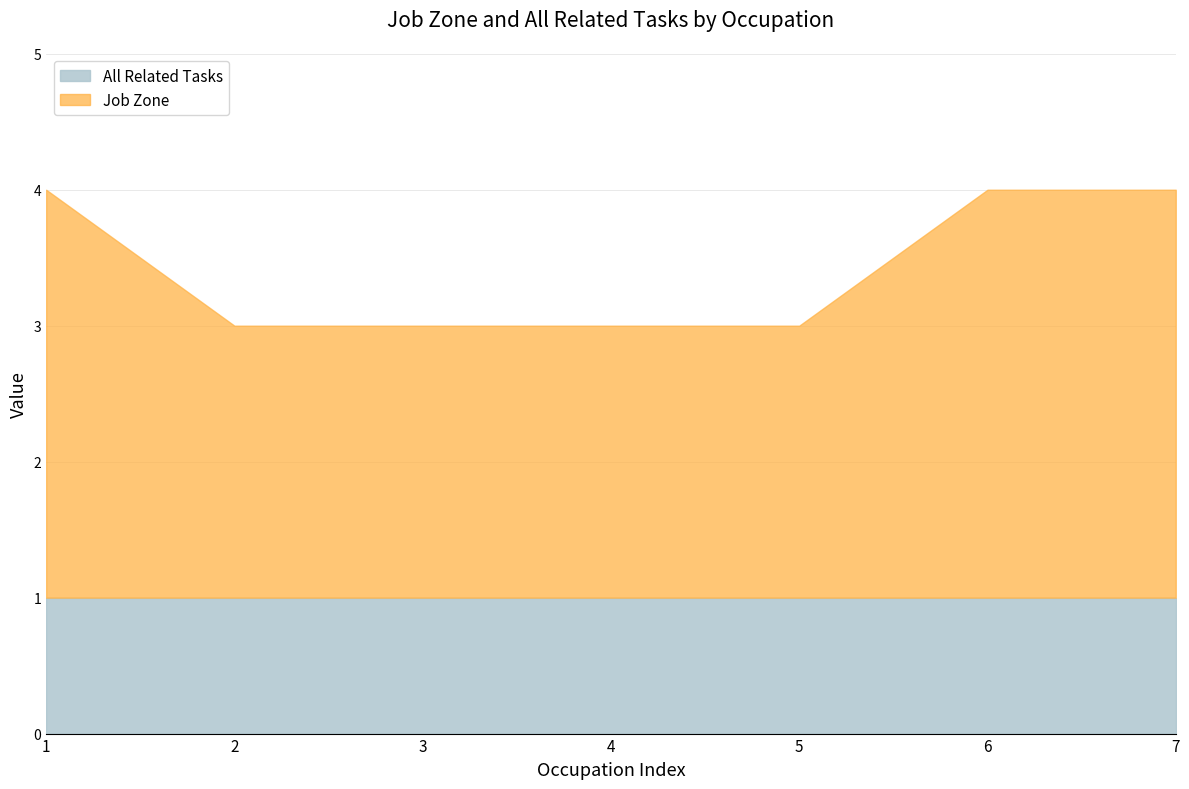

Is it true that All Related Tasks equals 0 at 6?

False